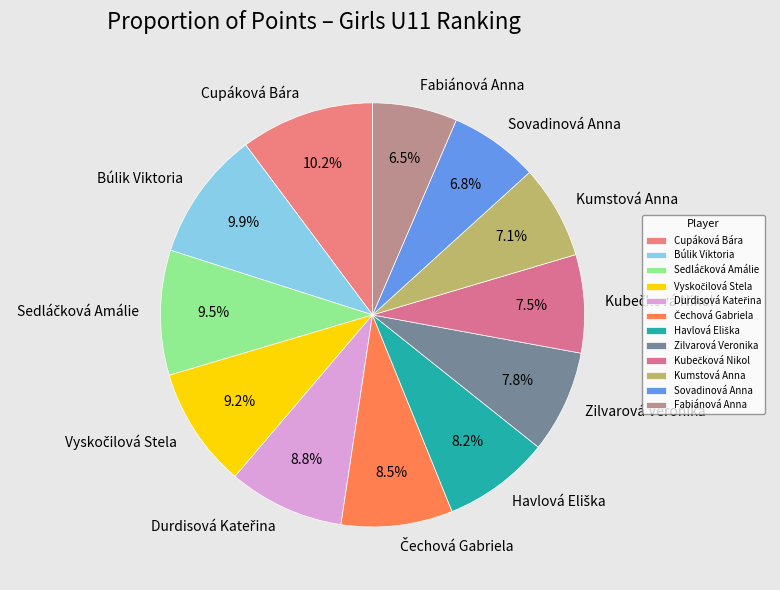

Does Sovadinová Anna represent more than half of the total?

No